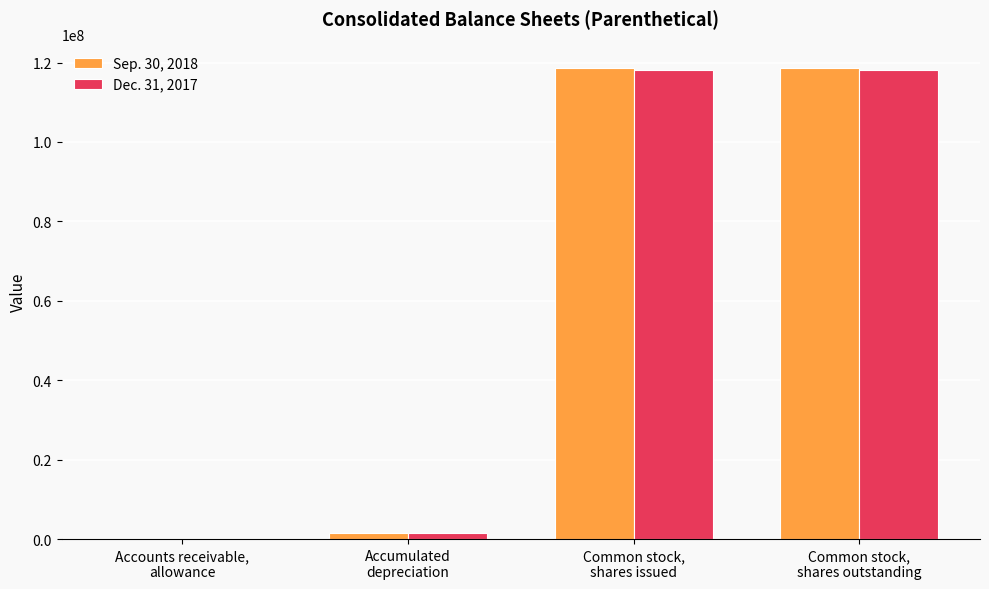

Count the number of data series in this chart.

2